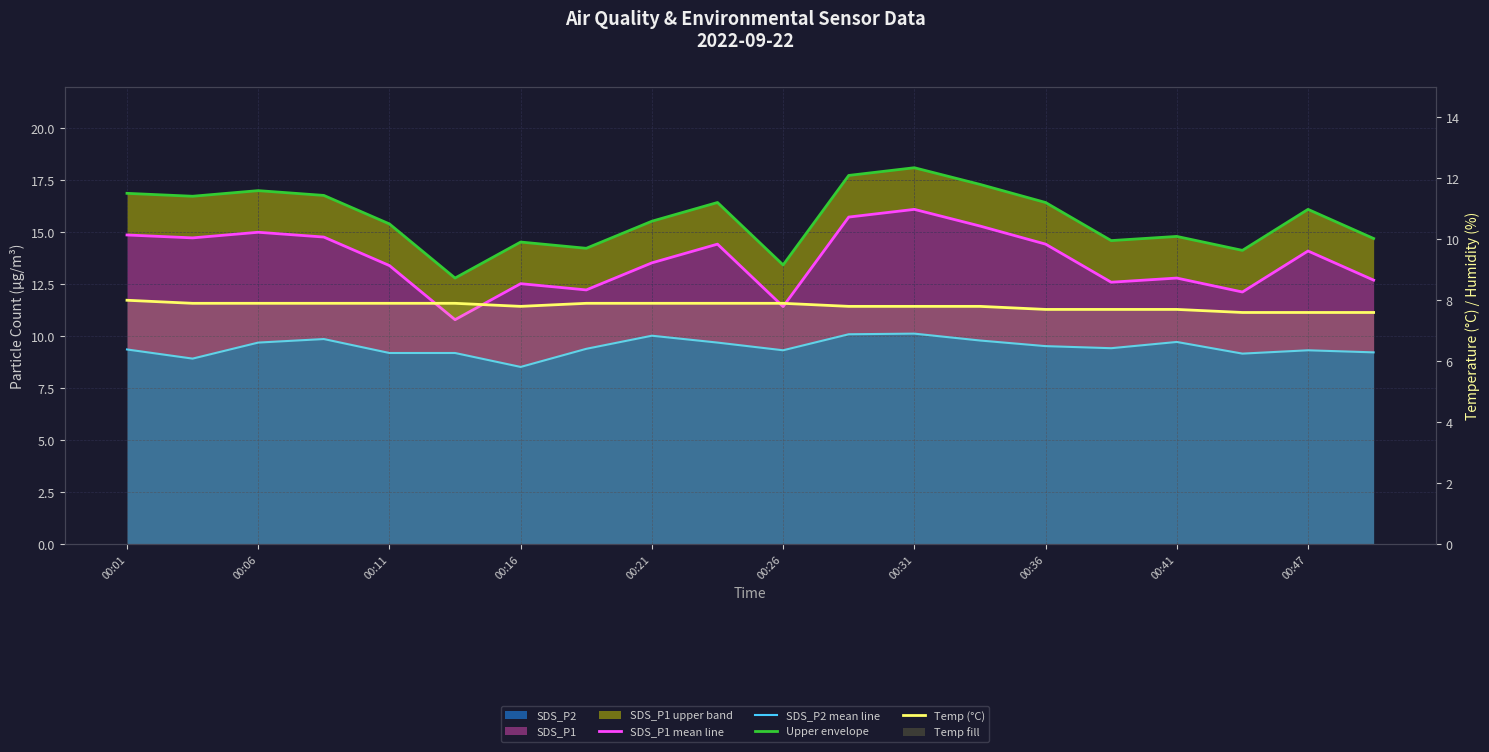

Read the SDS_P1 mean line value at 00:41.

12.8